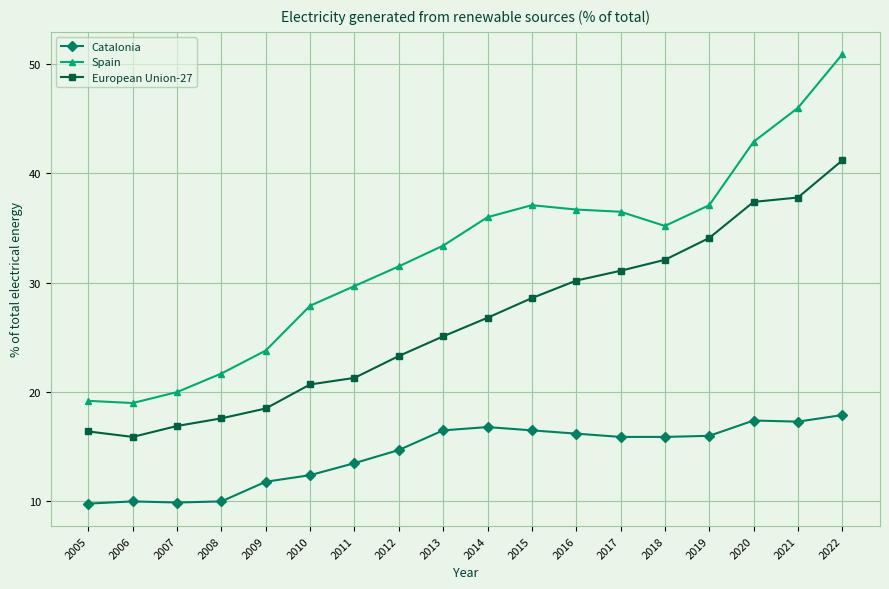

True or false: Spain has a value of 52.6 at 2016.

False